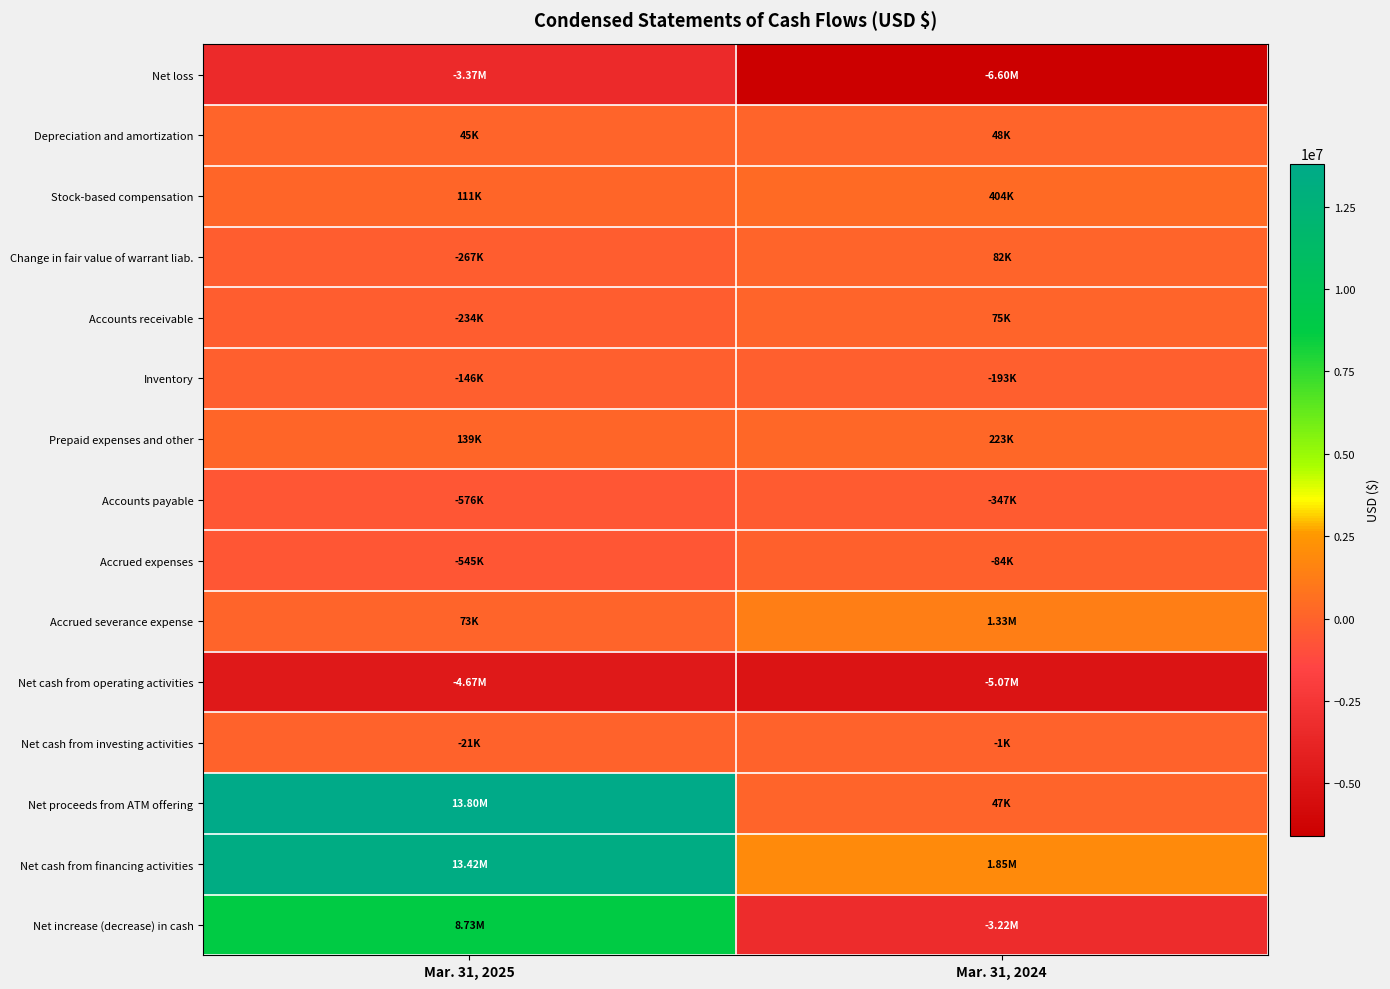

Reading left to right, list all the values displayed in this chart.

Net loss: Mar. 31, 2025=-3366000	Mar. 31, 2024=-6599000
Depreciation and amortization: Mar. 31, 2025=45000	Mar. 31, 2024=48000
Stock-based compensation: Mar. 31, 2025=111000	Mar. 31, 2024=404000
Change in fair value of warrant liab.: Mar. 31, 2025=-267000	Mar. 31, 2024=82000
Accounts receivable: Mar. 31, 2025=-234000	Mar. 31, 2024=75000
Inventory: Mar. 31, 2025=-146000	Mar. 31, 2024=-193000
Prepaid expenses and other: Mar. 31, 2025=139000	Mar. 31, 2024=223000
Accounts payable: Mar. 31, 2025=-576000	Mar. 31, 2024=-347000
Accrued expenses: Mar. 31, 2025=-545000	Mar. 31, 2024=-84000
Accrued severance expense: Mar. 31, 2025=73000	Mar. 31, 2024=1335000
Net cash from operating activities: Mar. 31, 2025=-4668000	Mar. 31, 2024=-5073000
Net cash from investing activities: Mar. 31, 2025=-21000	Mar. 31, 2024=-1000
Net proceeds from ATM offering: Mar. 31, 2025=13803000	Mar. 31, 2024=47000
Net cash from financing activities: Mar. 31, 2025=13421000	Mar. 31, 2024=1853000
Net increase (decrease) in cash: Mar. 31, 2025=8732000	Mar. 31, 2024=-3221000